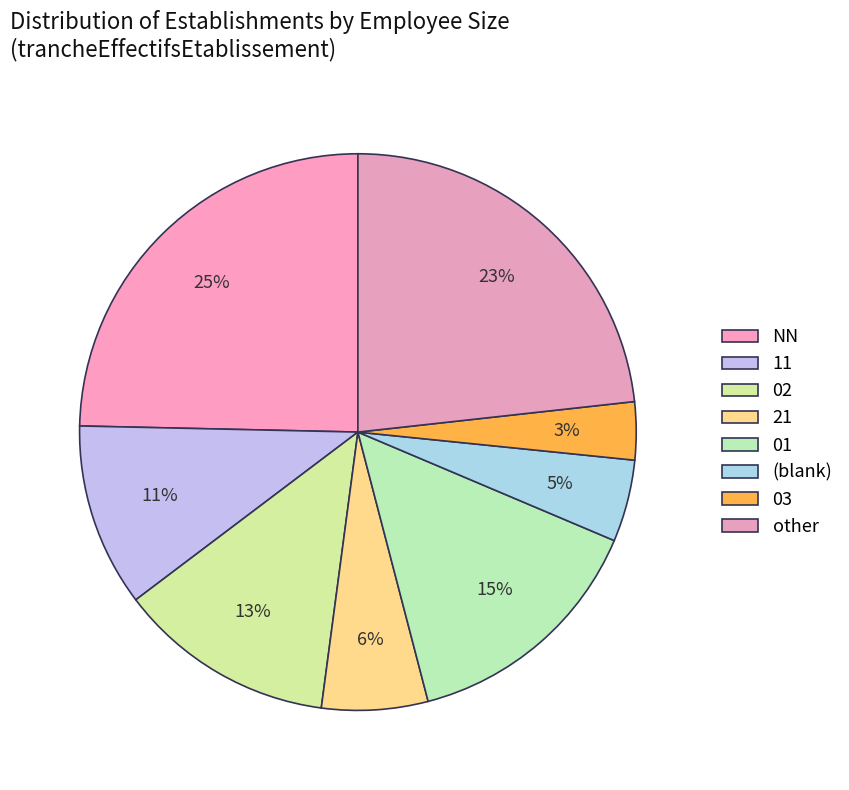

Count the number of slices in the pie.

8